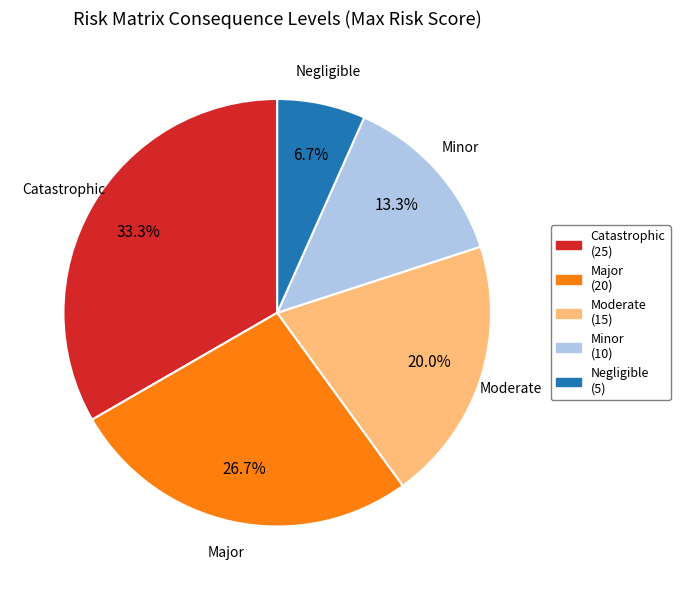

How many slices are in this pie chart?

5